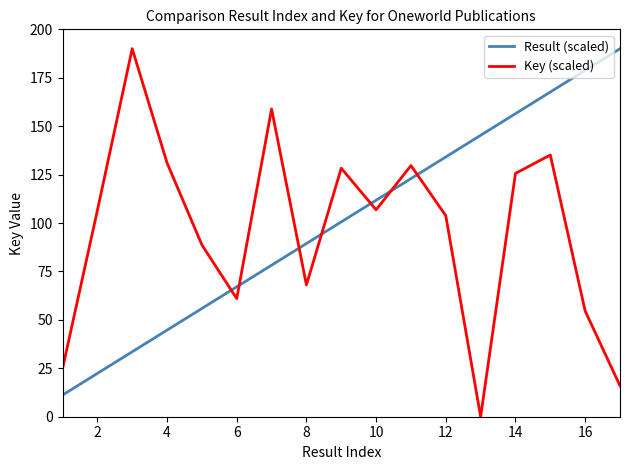

What is the lowest value of the Result (scaled) series?

11.2